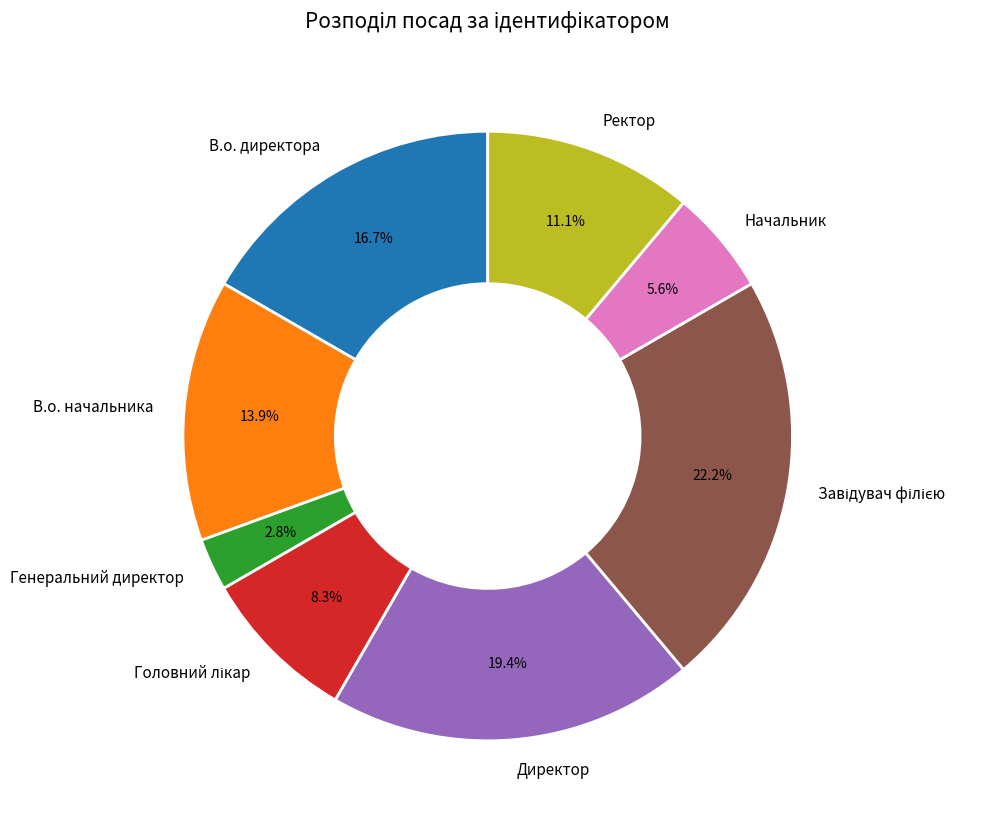

True or false: Директор accounts for 31% of the total.

False